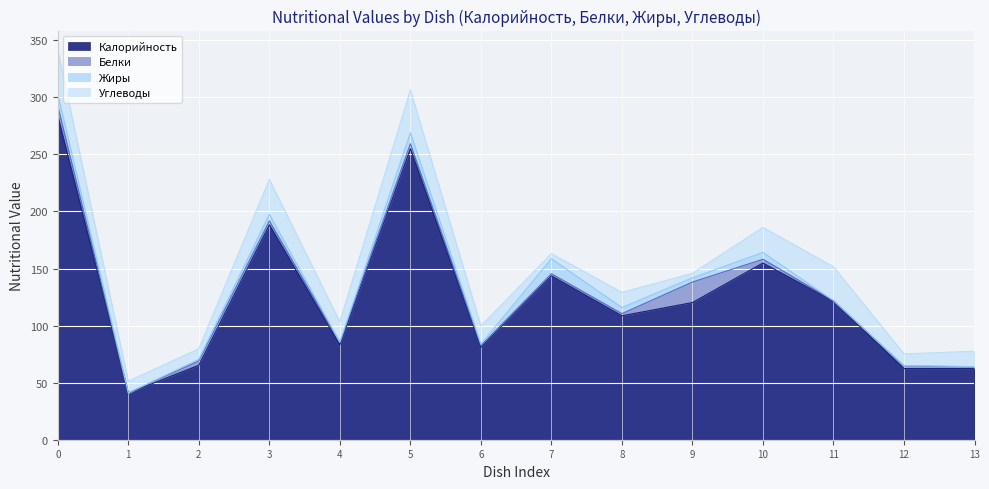

What is the total value across all series at Крендель Сахарный?

228.1